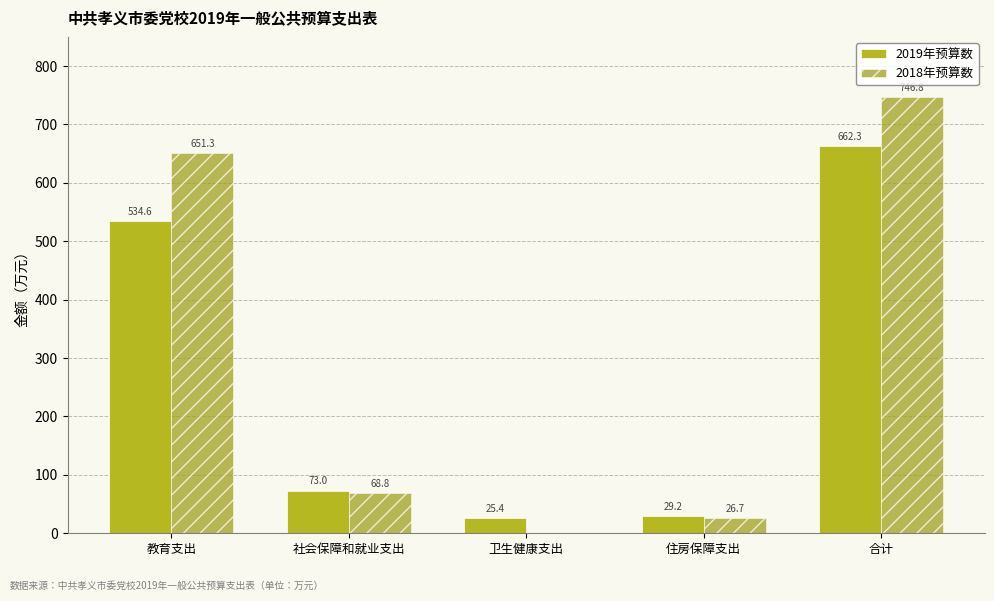

Rank the categories by 2019年预算数 value from highest to lowest.

合计, 教育支出, 社会保障和就业支出, 住房保障支出, 卫生健康支出